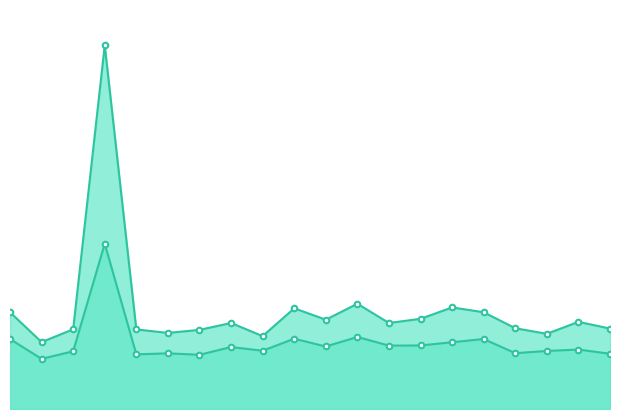

What is the value of the P1 point at the 17th from the left?

18.5